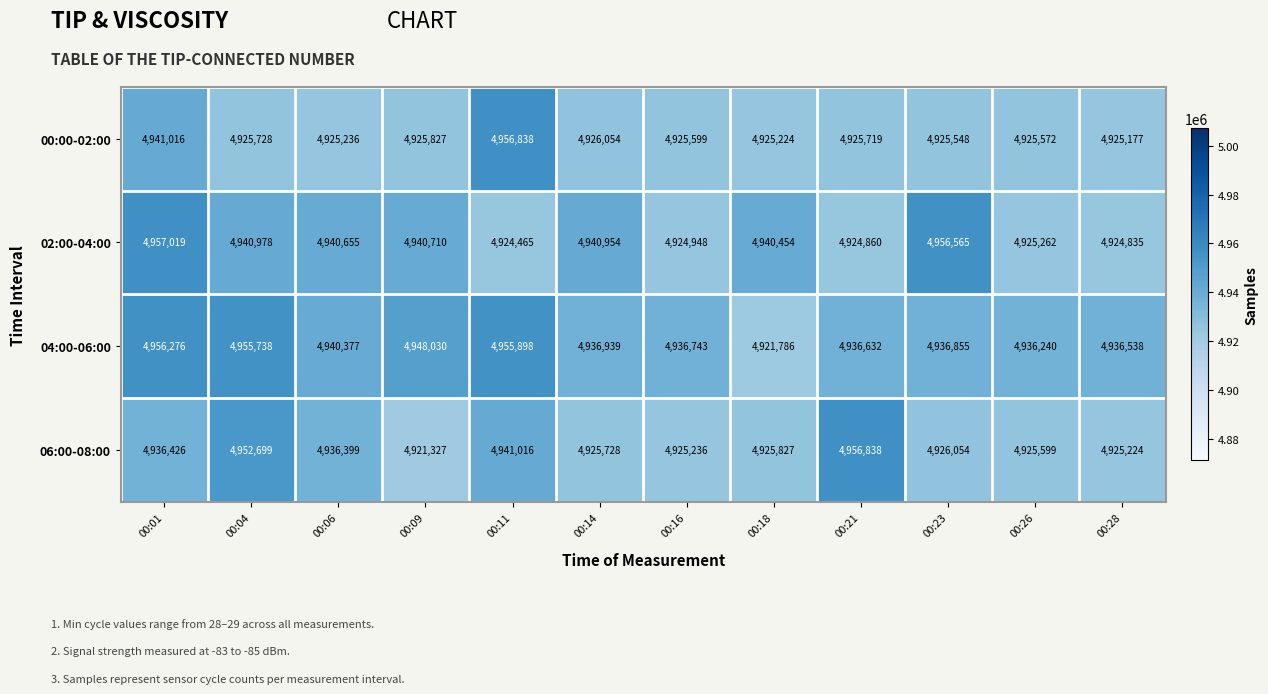

How many data points in 00:00-02:00 are less than 4925719?

6